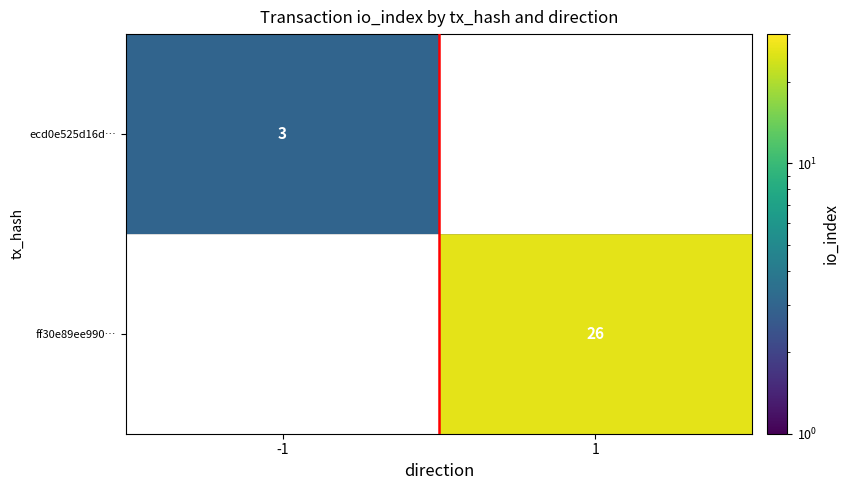

The ecd0e525d16d… series shows 5 at -1. True or false?

False